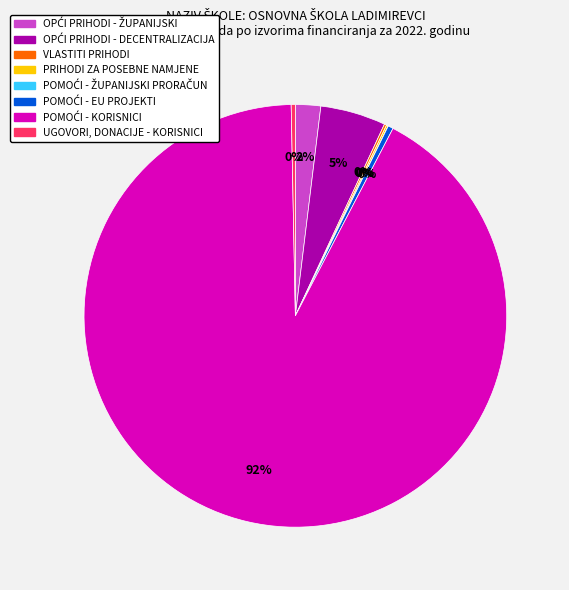

To the nearest percent, what is the average slice percentage?

12%